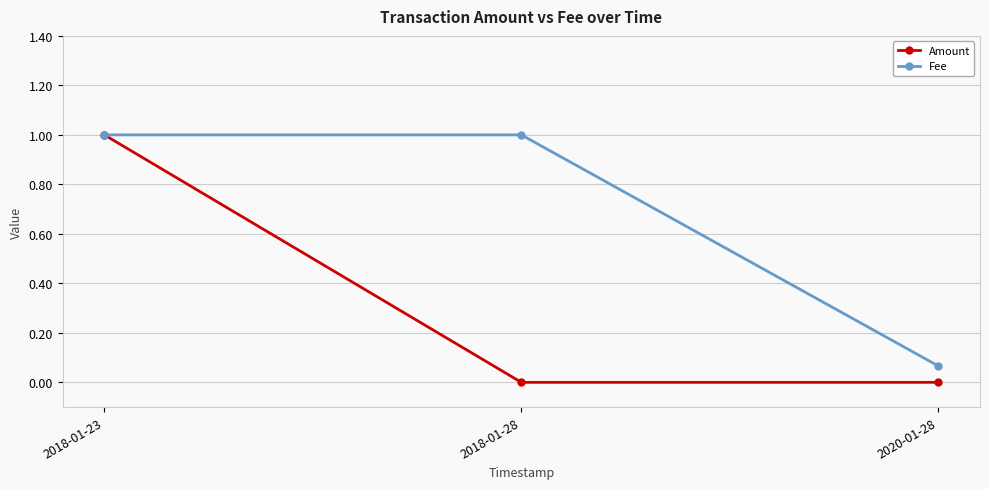

At 2018-01-28, list the series in order from largest to smallest.

Fee, Amount